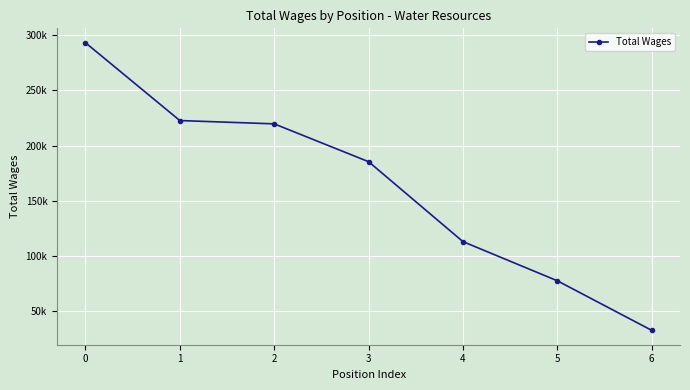

Between 4 and 2, which is larger?

2